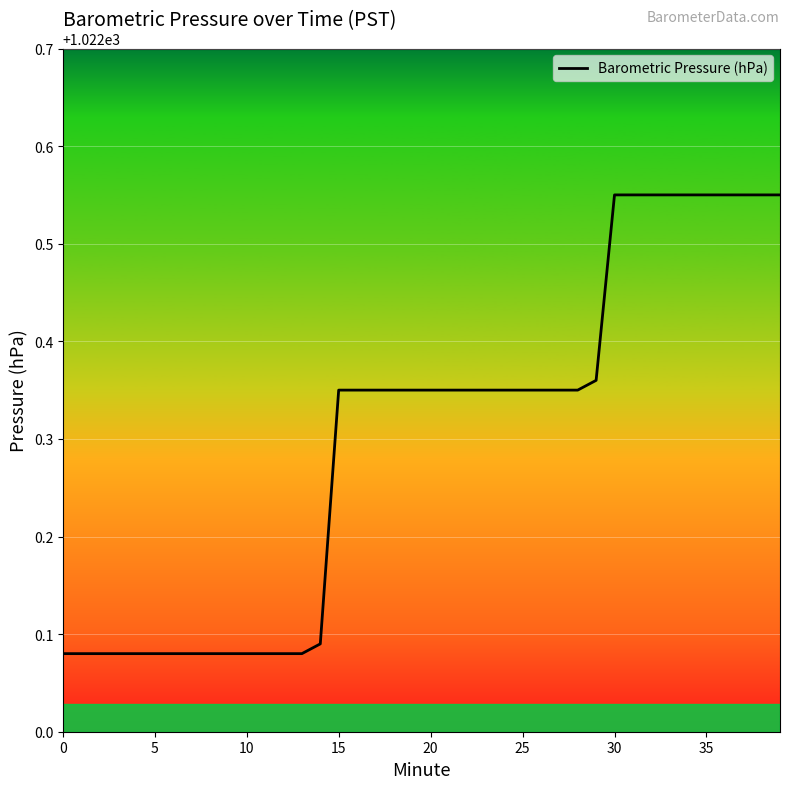

What is the difference between the maximum and minimum values?

0.5